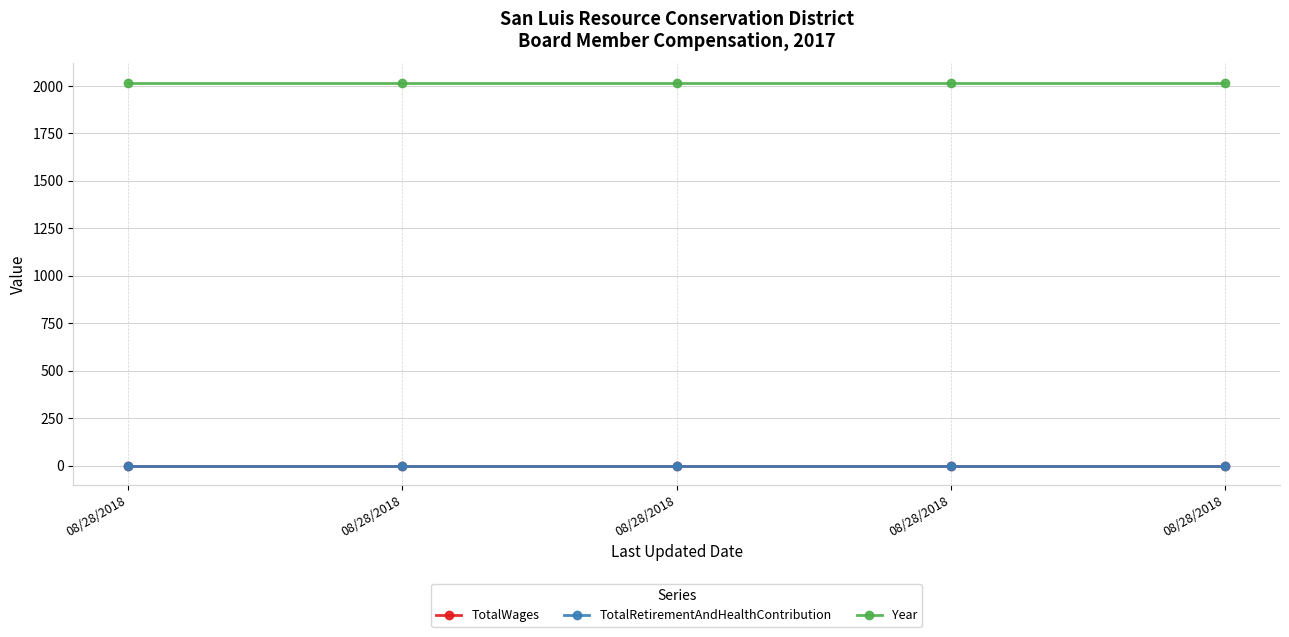

Reading right to left, transcribe all the data shown in this chart.

TotalWages: 08/28/2018=0	08/28/2018=0	08/28/2018=0	08/28/2018=0	08/28/2018=0
TotalRetirementAndHealthContribution: 08/28/2018=0	08/28/2018=0	08/28/2018=0	08/28/2018=0	08/28/2018=0
Year: 08/28/2018=2017	08/28/2018=2017	08/28/2018=2017	08/28/2018=2017	08/28/2018=2017